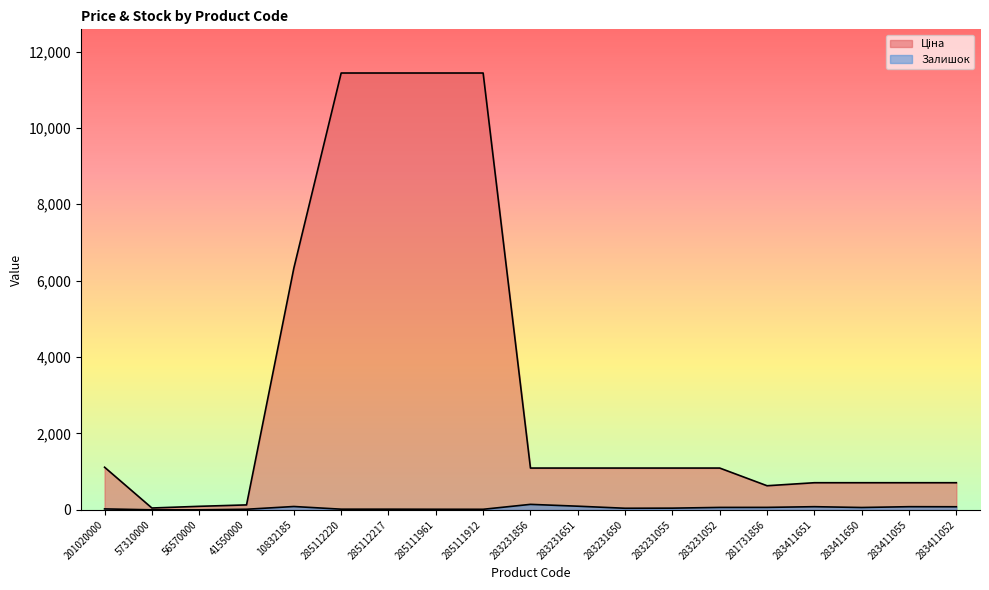

Rank the series by their average value, from lowest to highest.

Залишок, Ціна